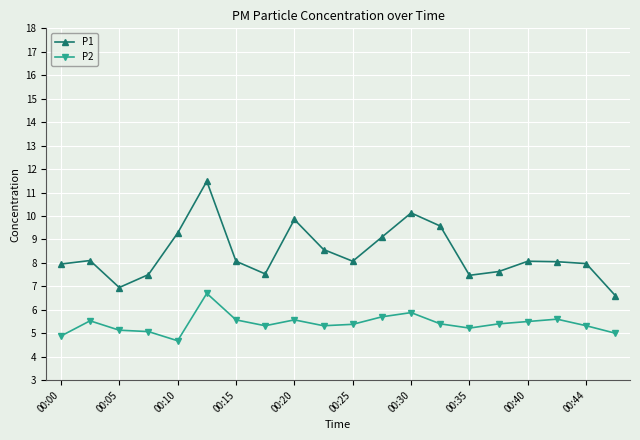

What is the value of the P2 point at the 11th from the left?

5.4